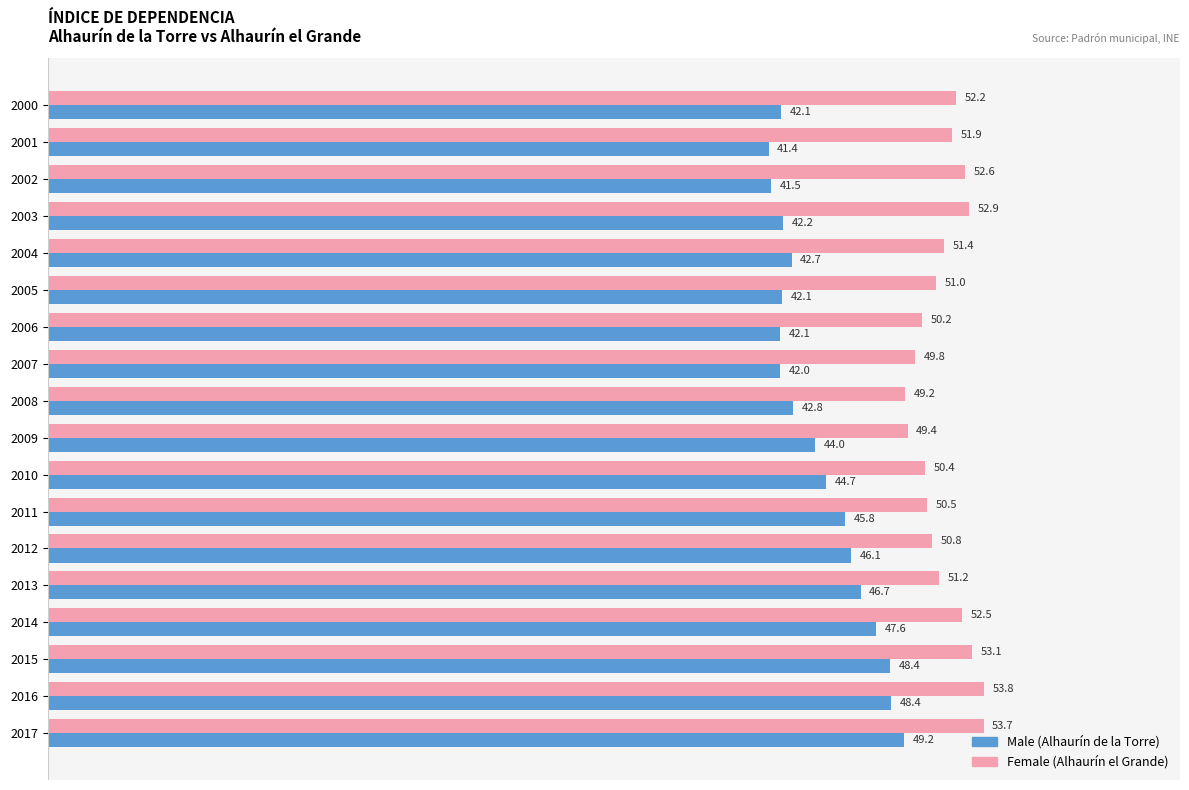

How many distinct data groups are displayed?

2